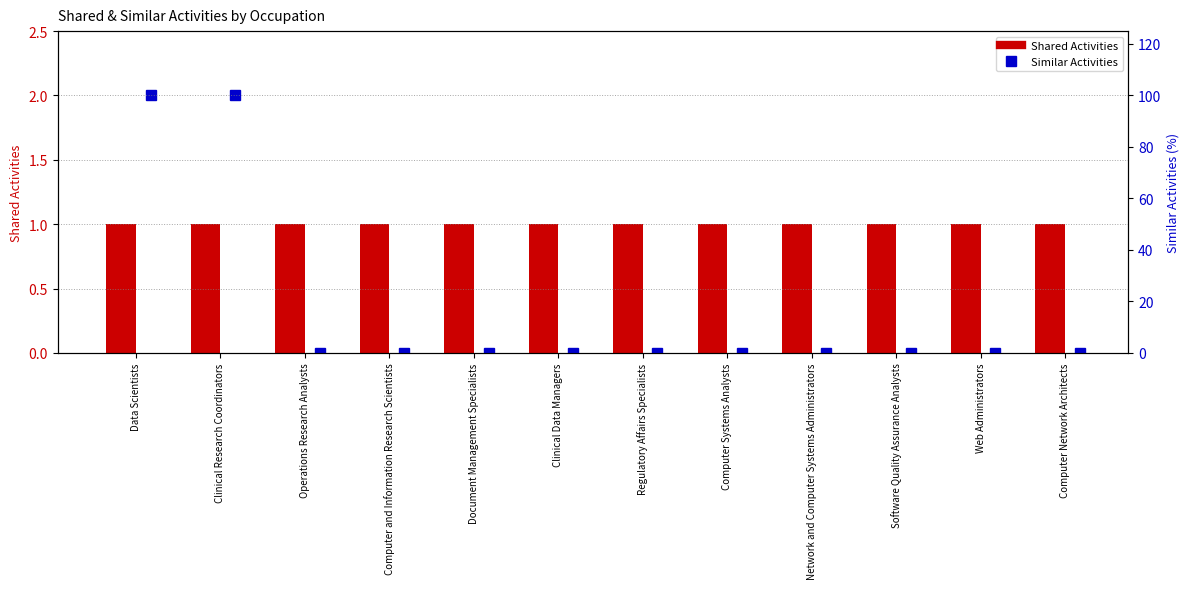

List the series in order of their peak value, highest first.

Similar Activities, Shared Activities